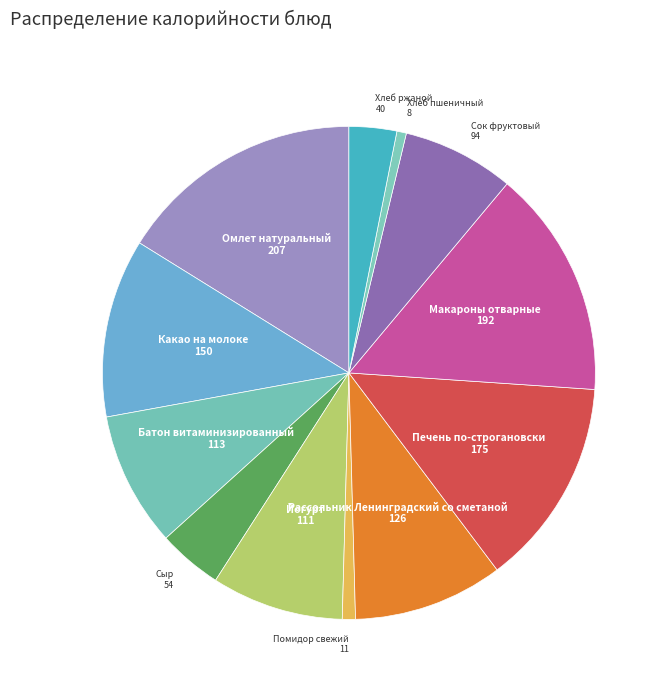

What is the ratio of the value at Рассольник Ленинградский со сметаной to the value at Омлет натуральный?

0.6